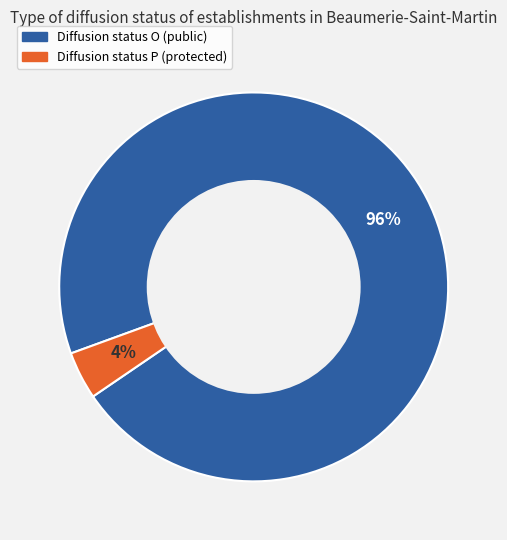

Does any single category account for the majority?

Yes